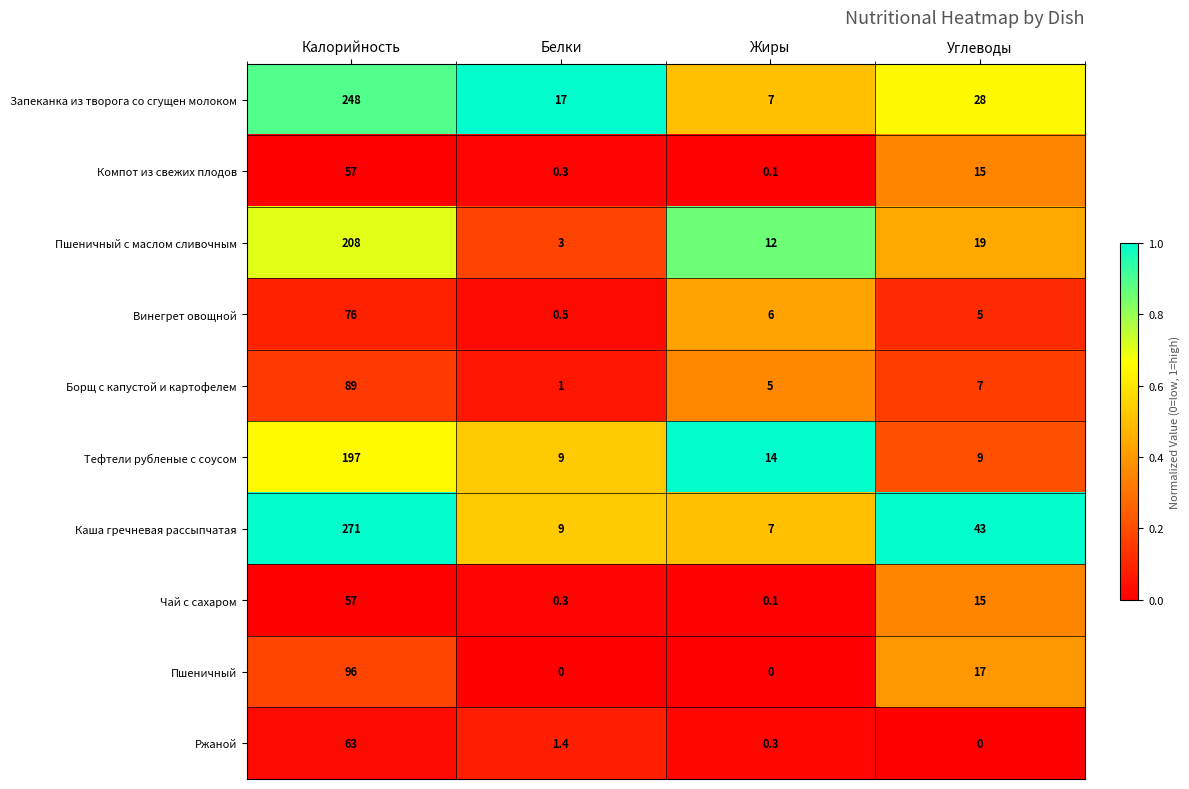

At which category is the sum across all series the highest?

Калорийность